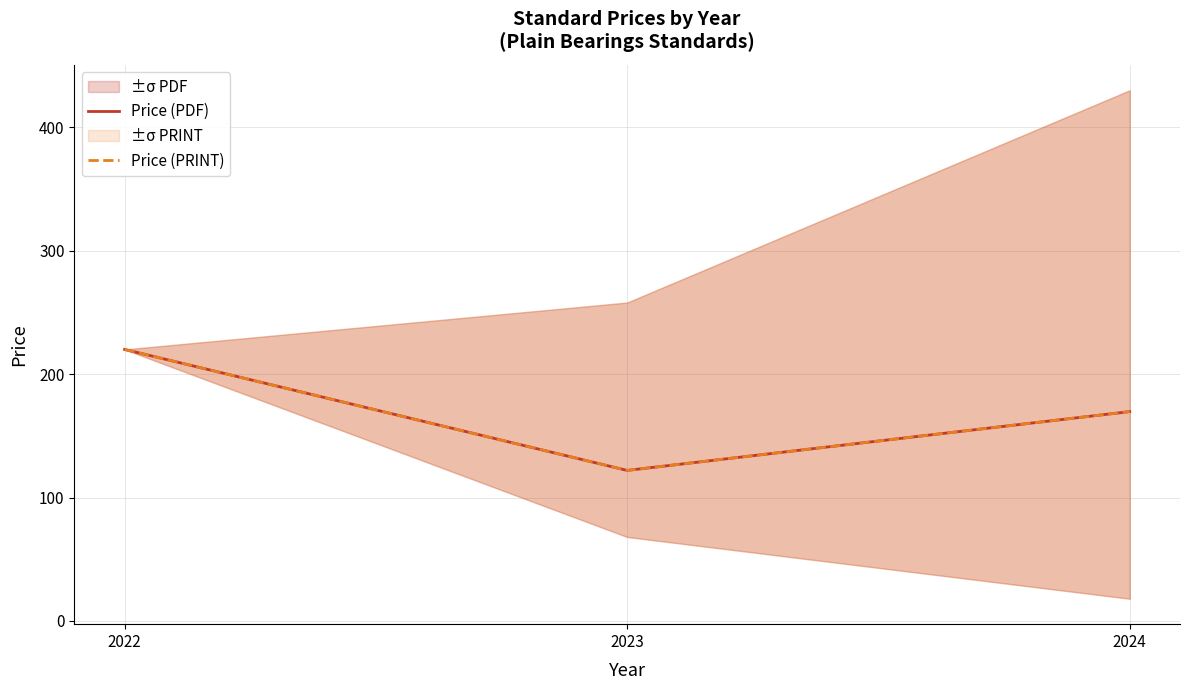

What is the sum of all Price (PRINT) values?

511.6